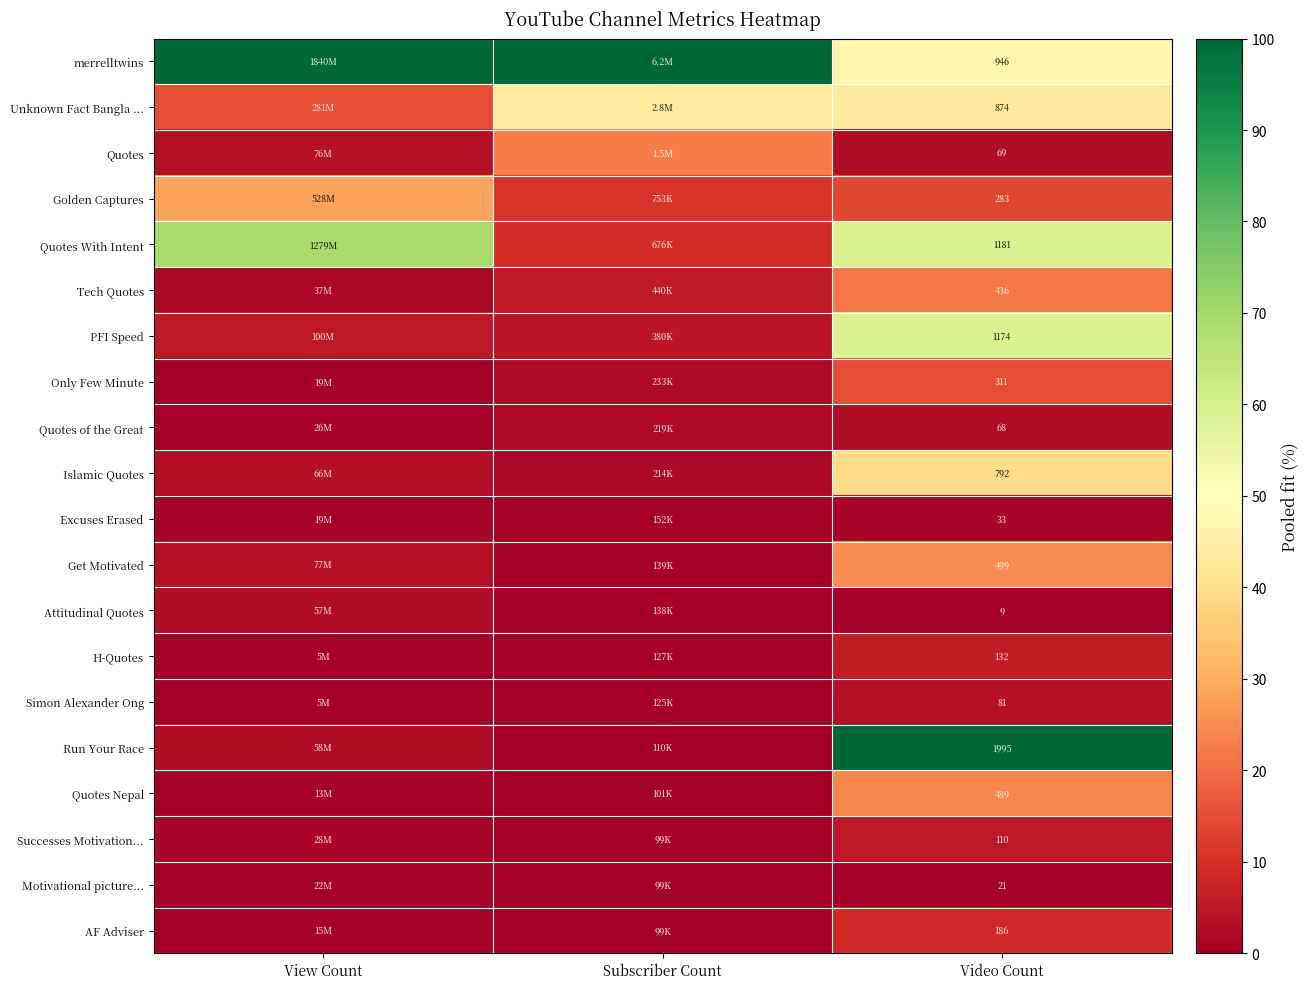

At Video Count, list the series in order from largest to smallest.

Run Your Race, Quotes With Intent, PFI Speed, merrelltwins, Unknown Fact Bangla ..., Islamic Quotes, Get Motivated, Quotes Nepal, Tech Quotes, Only Few Minute, Golden Captures, AF Adviser, H-Quotes, Successes Motivation..., Simon Alexander Ong, Quotes, Quotes of the Great, Excuses Erased, Motivational picture..., Attitudinal Quotes